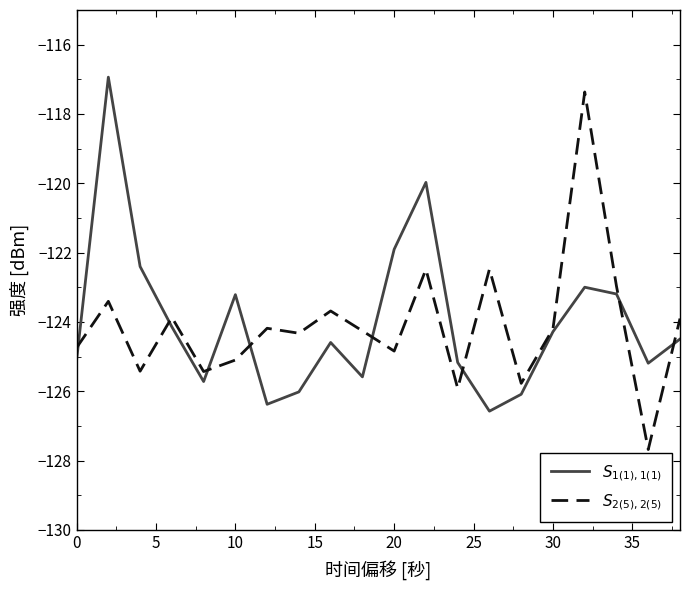

What is the maximum value shown in the chart?

-116.9